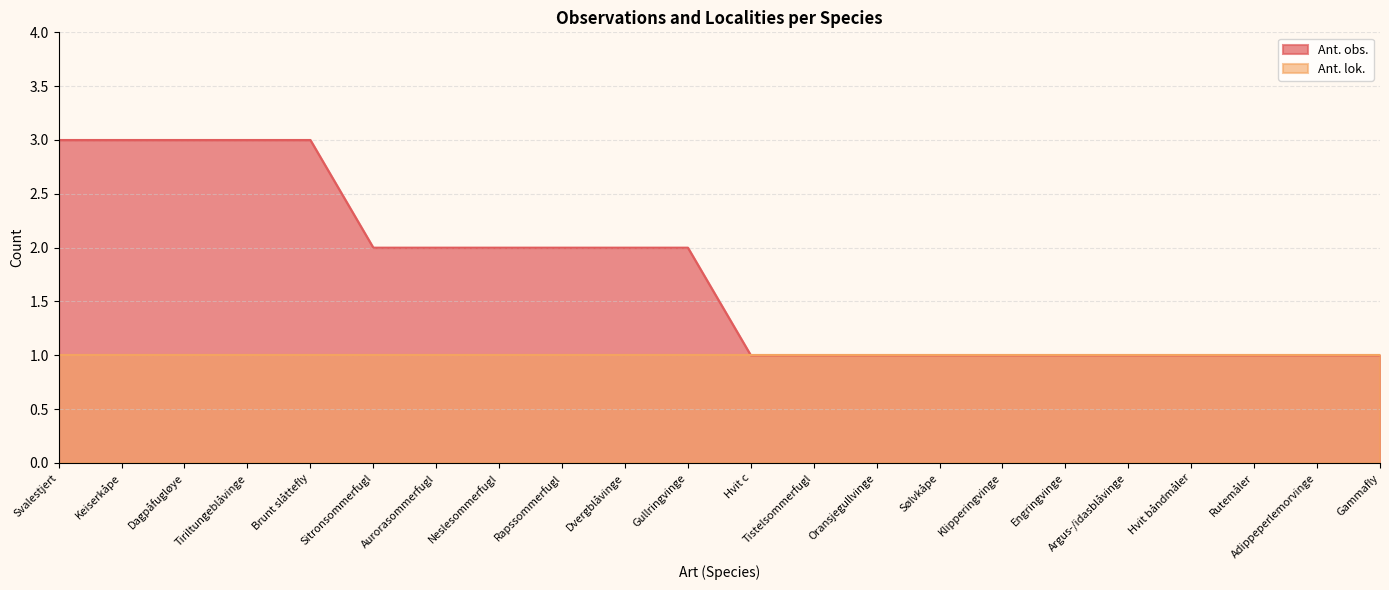

Reading left to right, what are all the values shown in this chart?

Svalestjert=3	Keiserkåpe=3	Dagpåfugløye=3	Tiriltungeblåvinge=3	Brunt slåttefly=3	Sitronsommerfugl=2	Aurorasommerfugl=2	Neslesommerfugl=2	Rapssommerfugl=2	Dvergblåvinge=2	Gullringvinge=2	Hvit c=1	Tistelsommerfugl=1	Oransjegullvinge=1	Sølvkåpe=1	Klipperingvinge=1	Engringvinge=1	Argus-/idasblåvinge=1	Hvit båndmåler=1	Rutemåler=1	Adippeperlemorvinge=1	Gammafly=1